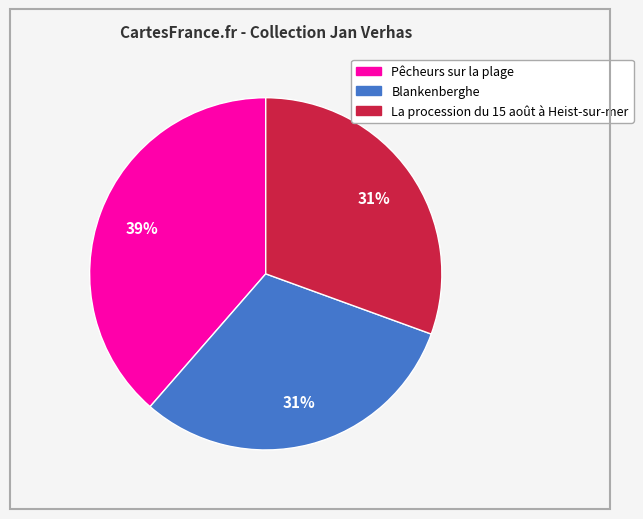

Do Blankenberghe and La procession du 15 août à Heist-sur-mer together represent more than half of the pie?

Yes